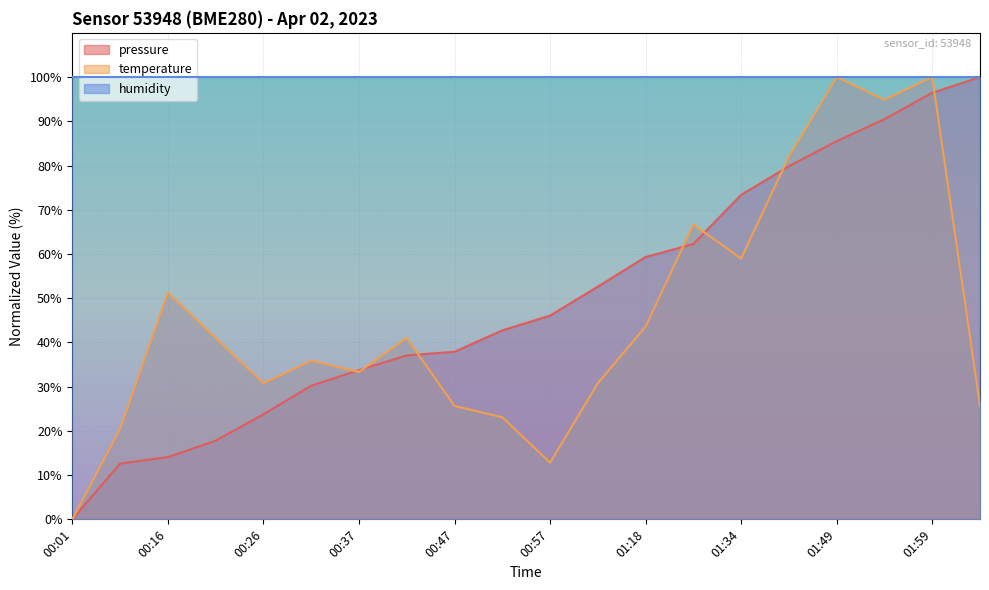

At which category is the sum across all series the highest?

01:59